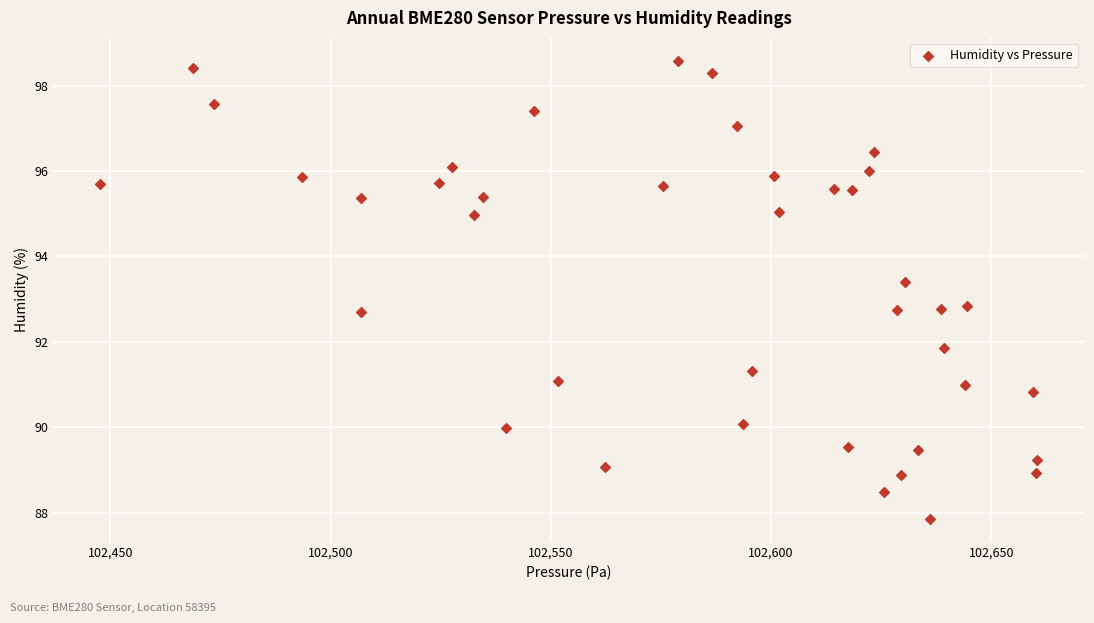

What is the range of X values (max minus min)?

212.7